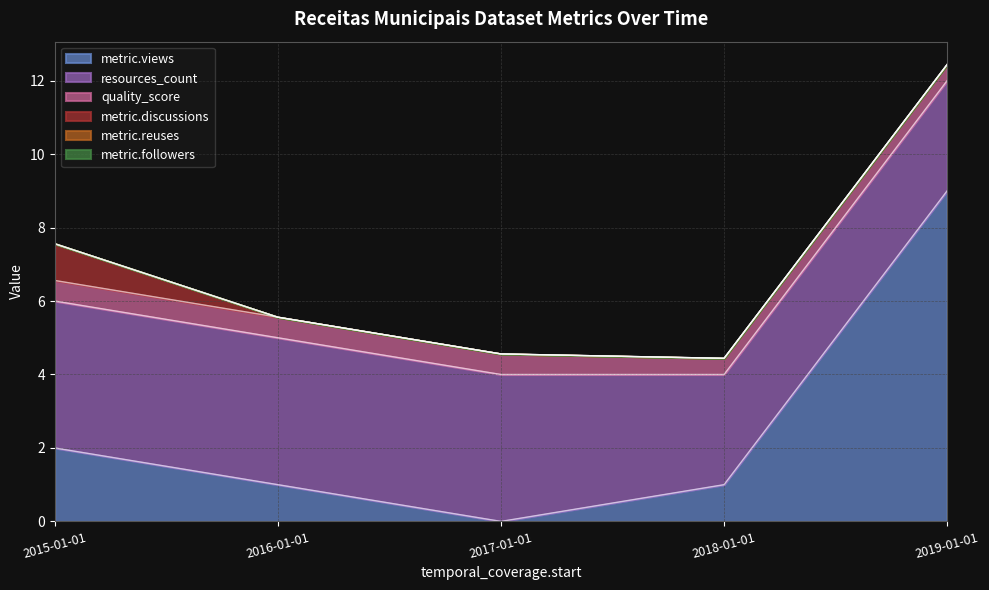

Which category has the highest value across all series?

2019-01-01